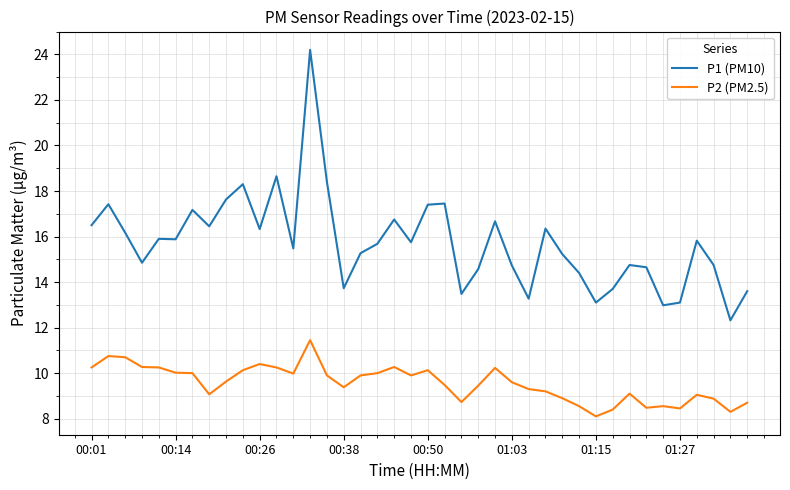

True or false: P1 (PM10) and P2 (PM2.5) intersect in this chart.

False